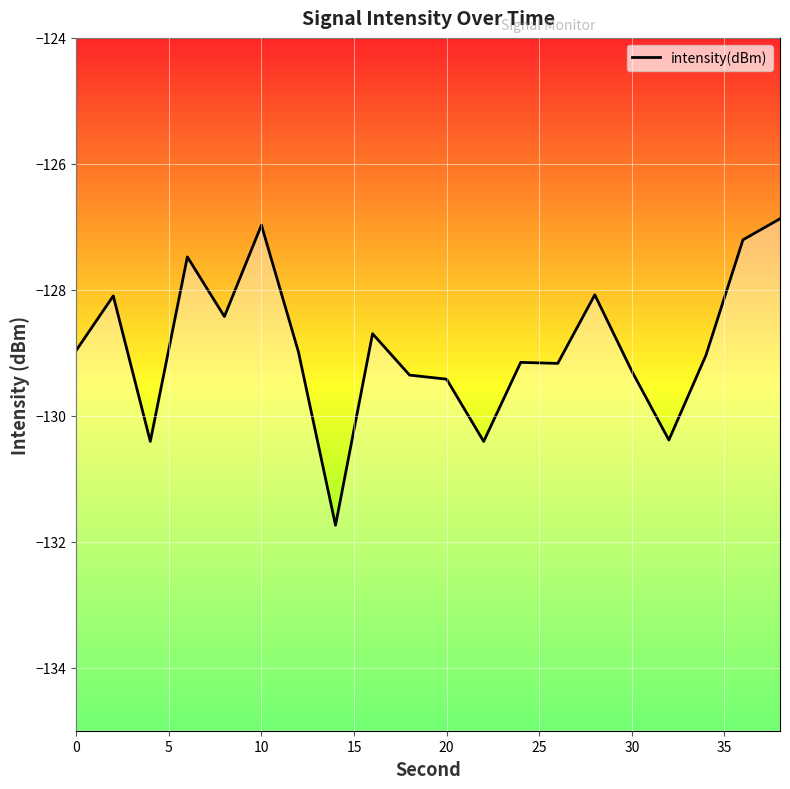

Is it true that the value at 14 is -73.1?

False